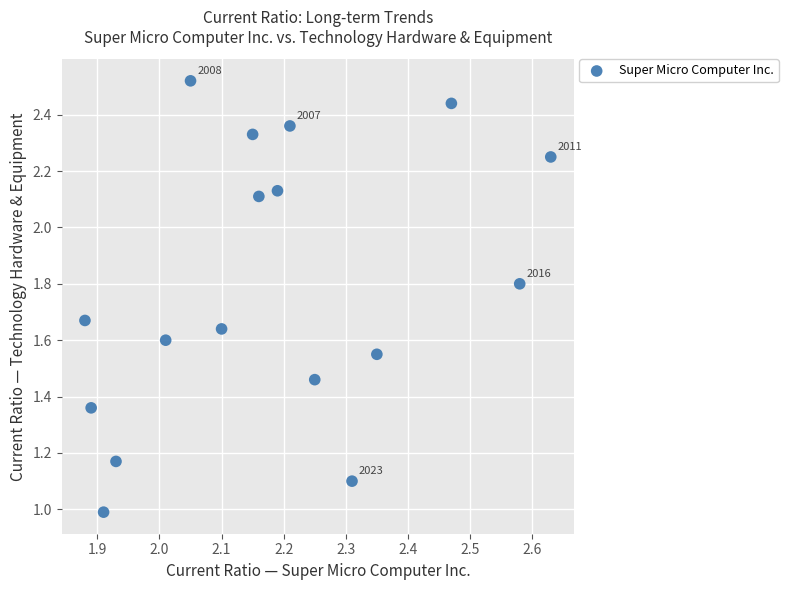

How many points are shown in the scatter plot?

17